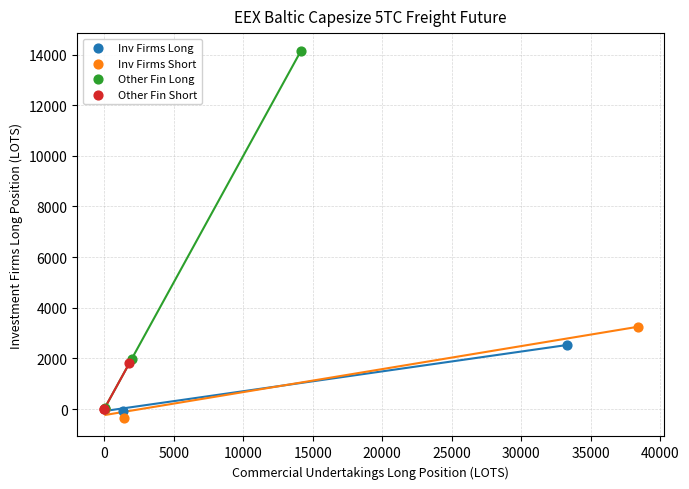

Which series reaches the maximum Y coordinate?

Other Fin Long